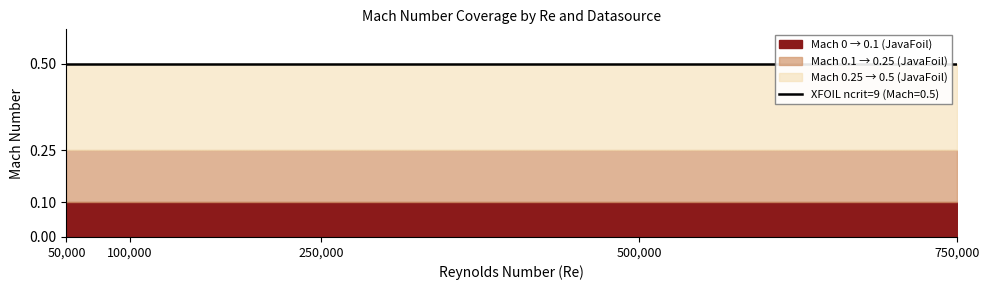

What is the difference between the highest and lowest values at 500000?

0.5